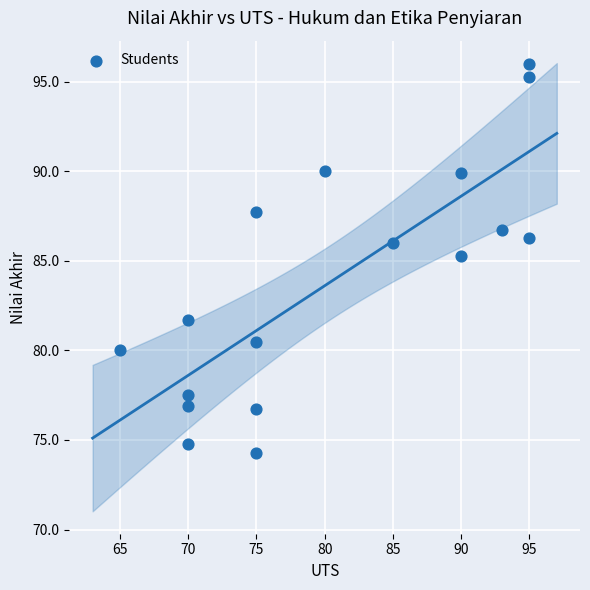

What is the range of X values (max minus min)?

30.0